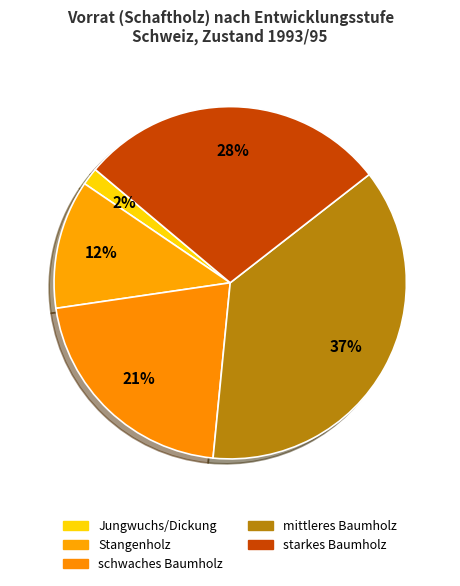

Combined, what portion of the pie is mittleres Baumholz and schwaches Baumholz?

58.2%